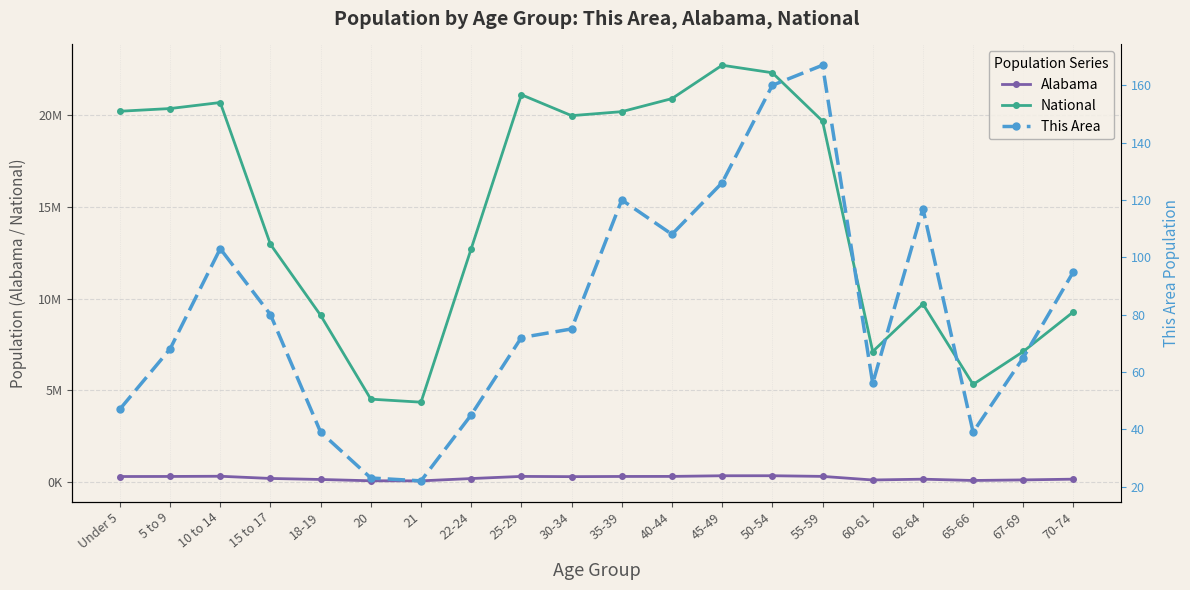

What is the value of the National point at the 10th from the left?

19962099